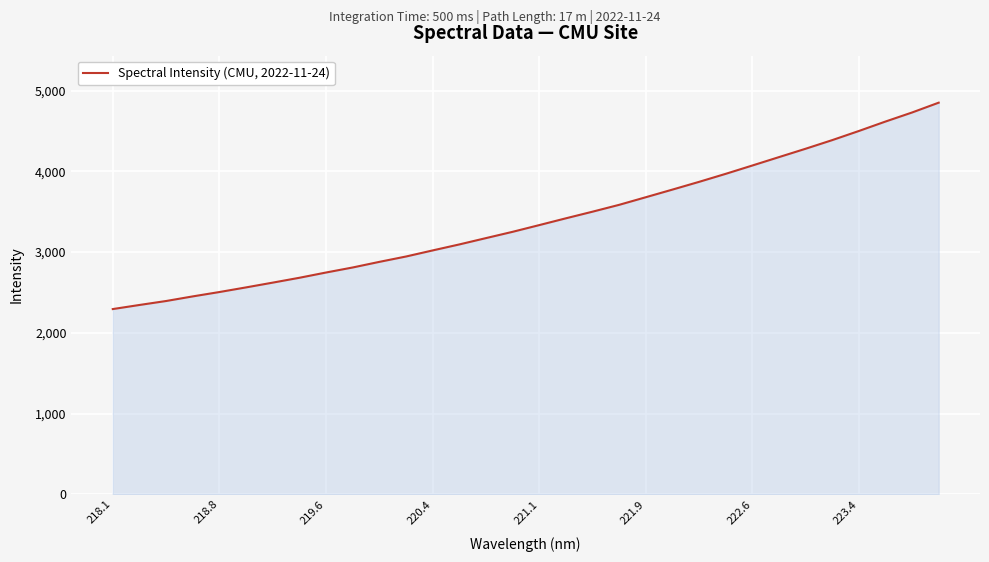

What is the minimum value shown in the chart?

2294.0